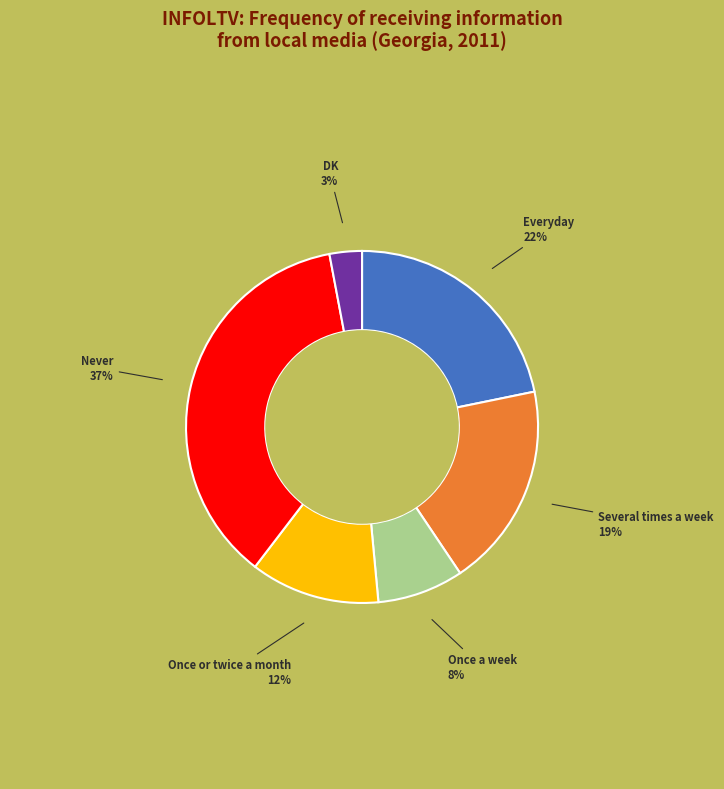

How many segments does this pie chart have?

6